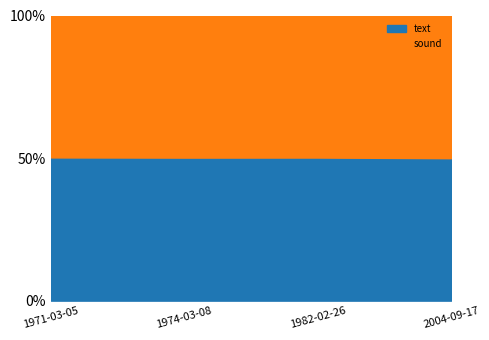

How many values in the text series exceed 1089?

1